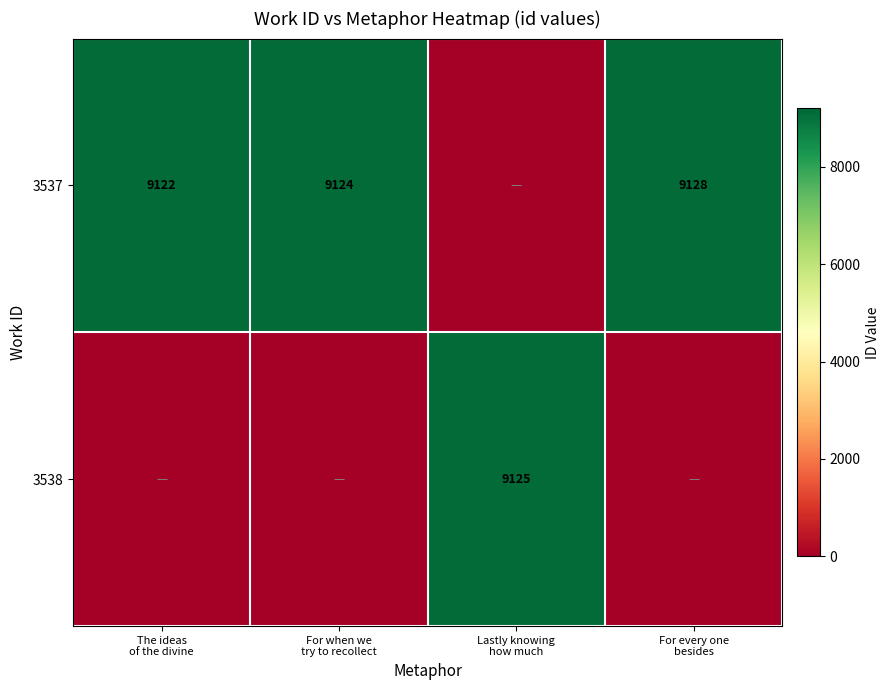

How many data points in 3538 are above 0?

1